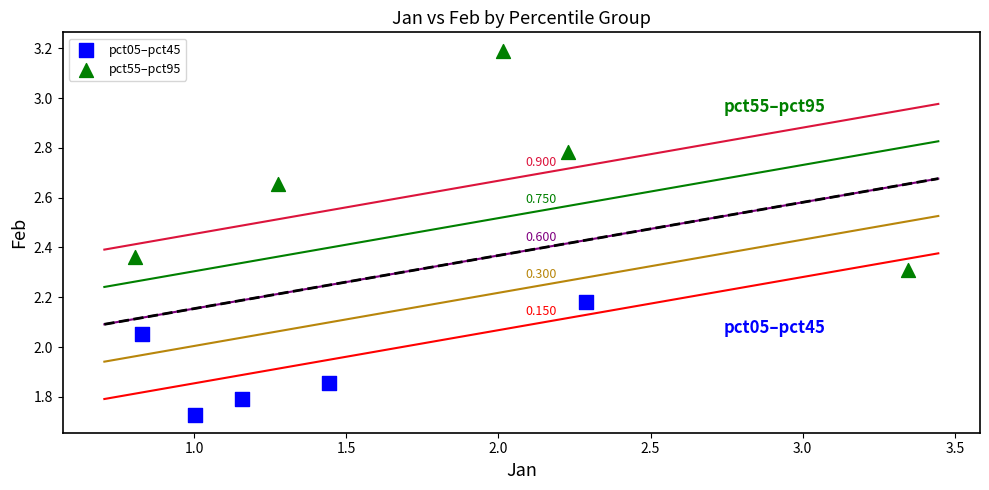

Which series has the largest Y range (max minus min)?

pct55–pct95